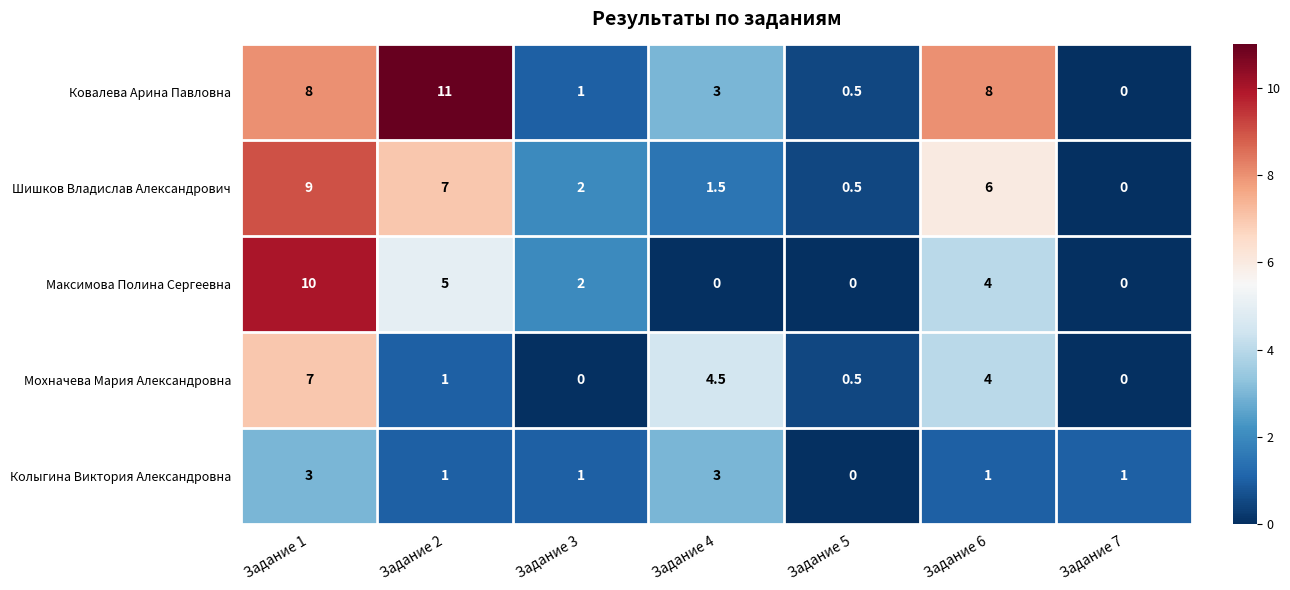

What is the total value across all series at Задание 3?

6.0